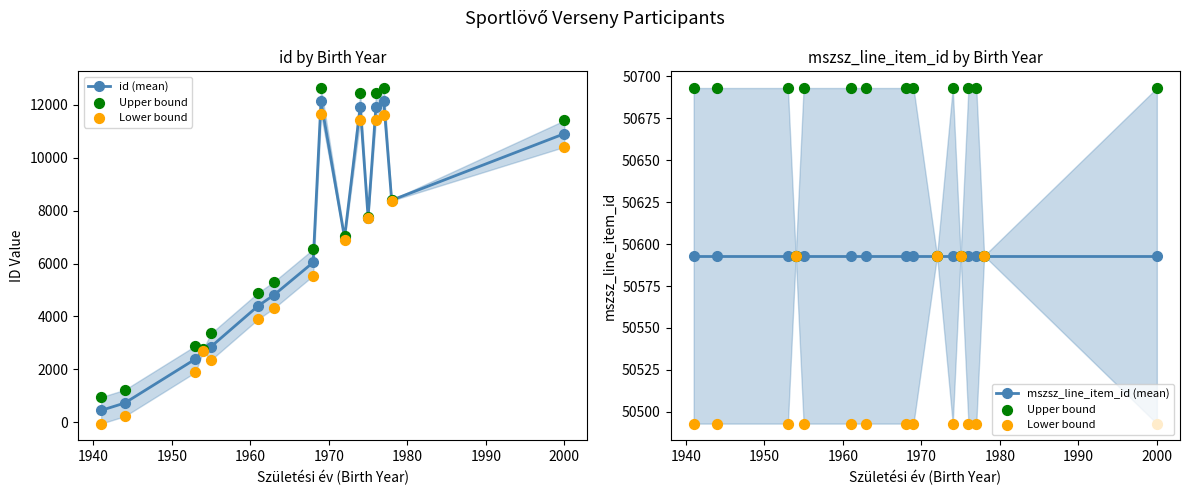

Which series has the widest spread of Y values?

id (mean)